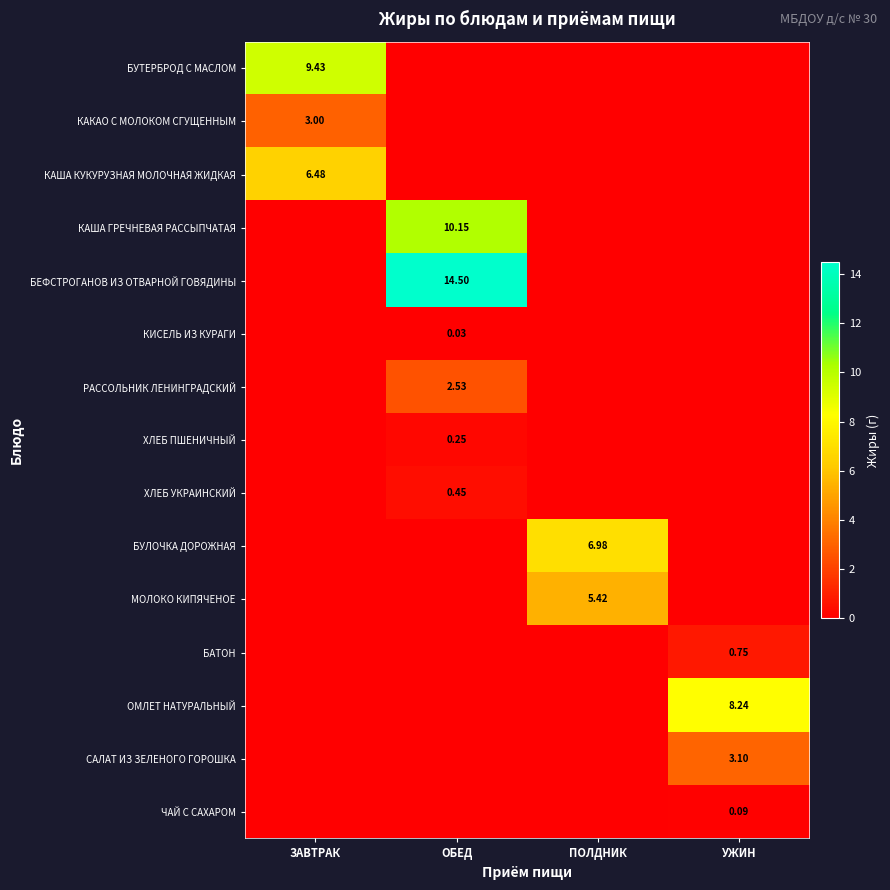

At how many categories does at least one series exceed 9?

2